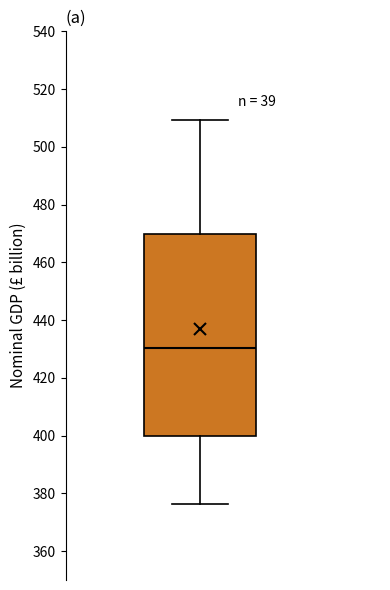

Transcribe this box plot: give where the median line is, the range the box spans, and where the two whiskers end, as read against the y-axis. The values are not printed on the chart, so give them approximately, as read against the axis.

median 430, box 400 to 470, whiskers 376 to 510